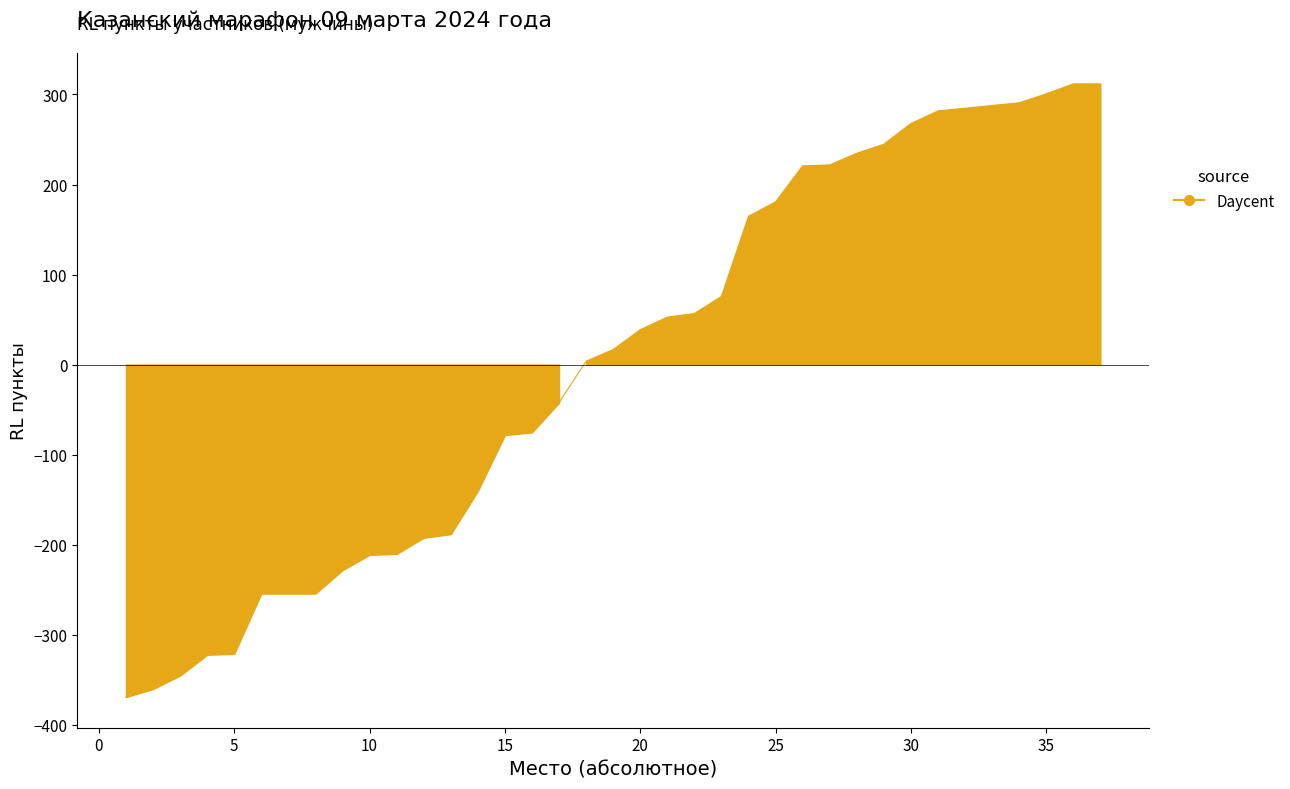

Reading left to right, list all the values displayed in this chart.

1=-369.3	2=-360.3	3=-345.3	4=-322.3	5=-321.3	6=-254.3	7=-254.3	8=-254.3	9=-228.3	10=-211.3	11=-210.3	12=-192.3	13=-188.3	14=-140.3	15=-78.3	16=-75.3	17=-42.3	18=3.7	19=16.7	20=38.7	21=52.7	22=56.7	23=75.7	24=164.7	25=180.7	26=220.7	27=221.7	28=234.7	29=244.7	30=267.7	31=281.7	32=284.7	33=287.7	34=290.7	35=300.7	36=311.7	37=311.7